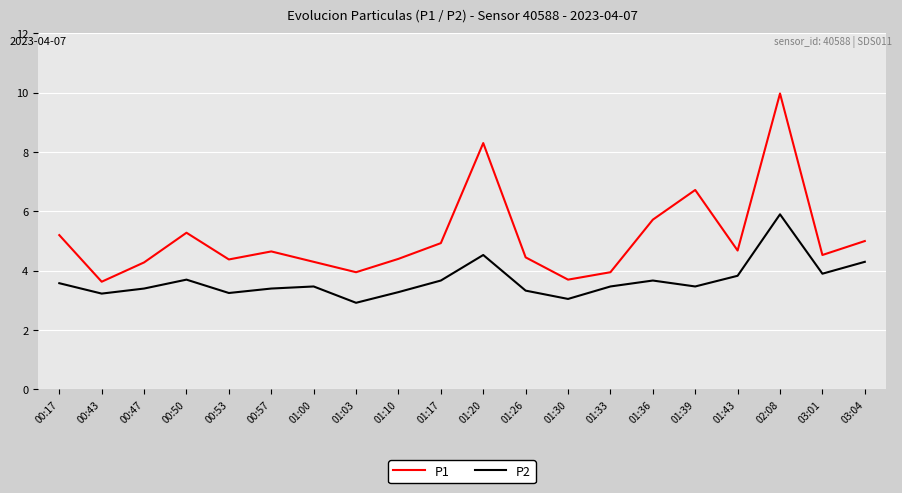

How many lines are shown in the chart?

2